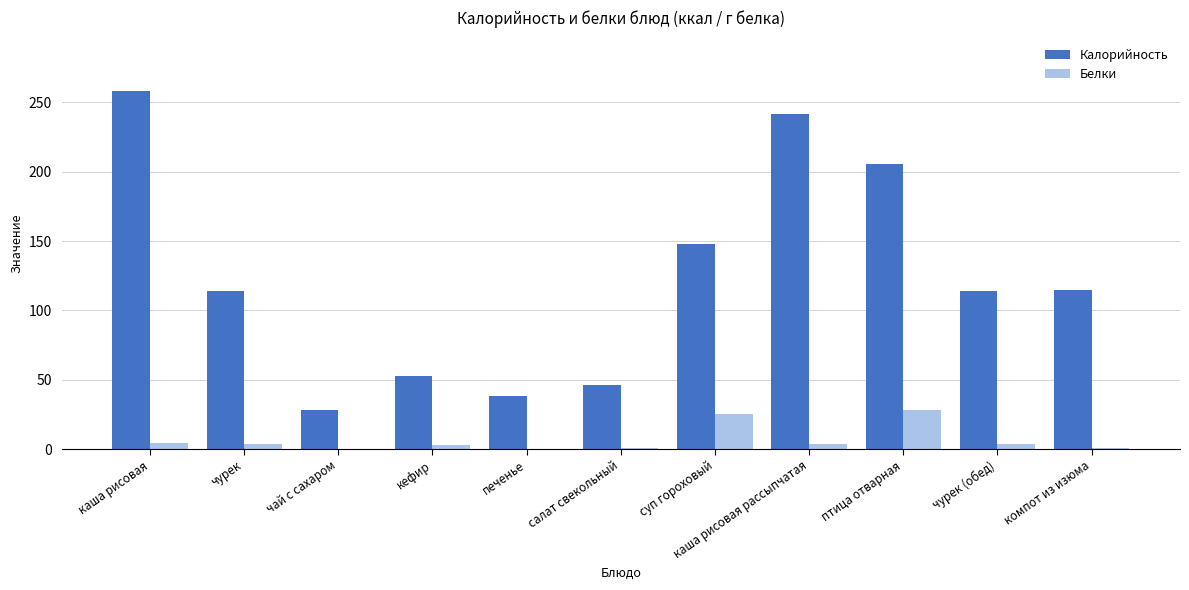

How many data points in Белки are above 3?

6